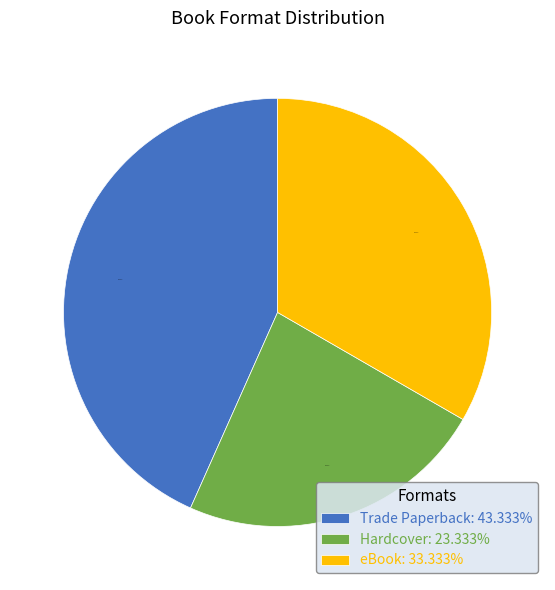

Which slice is the largest?

Trade Paperback